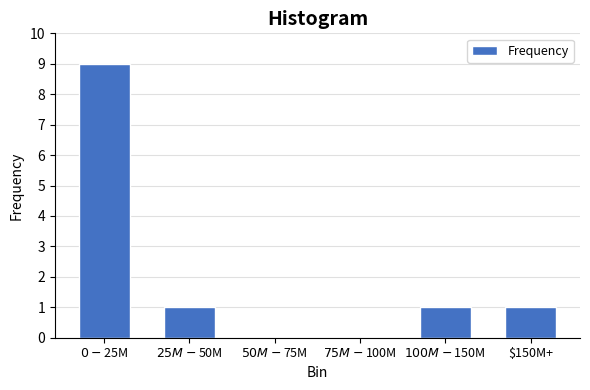

True or false: the data shows 2 at $150M+.

False